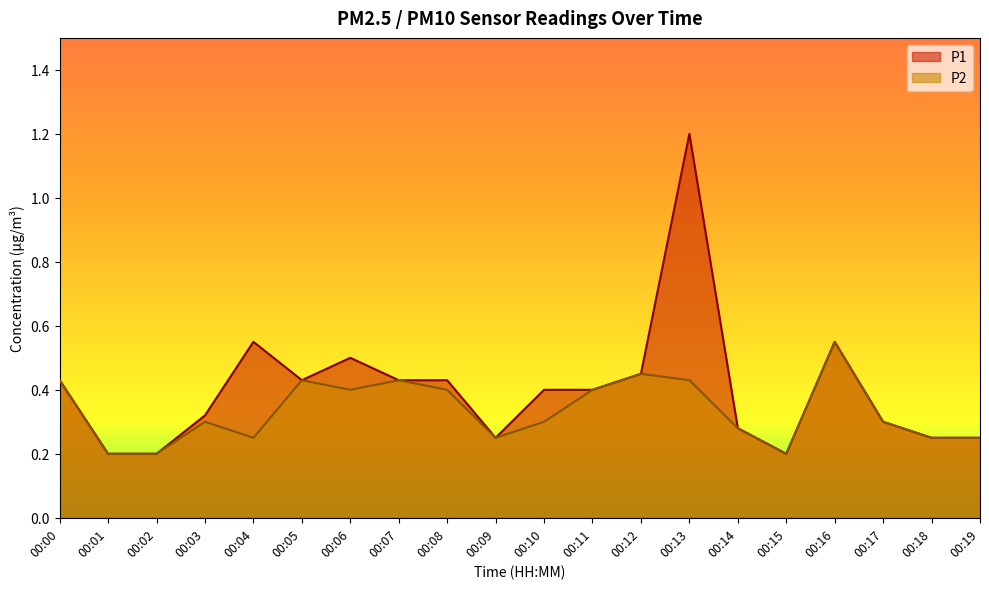

Reading right to left, list all the values displayed in this chart.

P1: 00:19=0.2	00:18=0.2	00:17=0.3	00:16=0.6	00:15=0.2	00:14=0.3	00:13=1.2	00:12=0.5	00:11=0.4	00:10=0.4	00:09=0.2	00:08=0.4	00:07=0.4	00:06=0.5	00:05=0.4	00:04=0.6	00:03=0.3	00:02=0.2	00:01=0.2	00:00=0.4
P2: 00:19=0.2	00:18=0.2	00:17=0.3	00:16=0.6	00:15=0.2	00:14=0.3	00:13=0.4	00:12=0.5	00:11=0.4	00:10=0.3	00:09=0.2	00:08=0.4	00:07=0.4	00:06=0.4	00:05=0.4	00:04=0.2	00:03=0.3	00:02=0.2	00:01=0.2	00:00=0.4